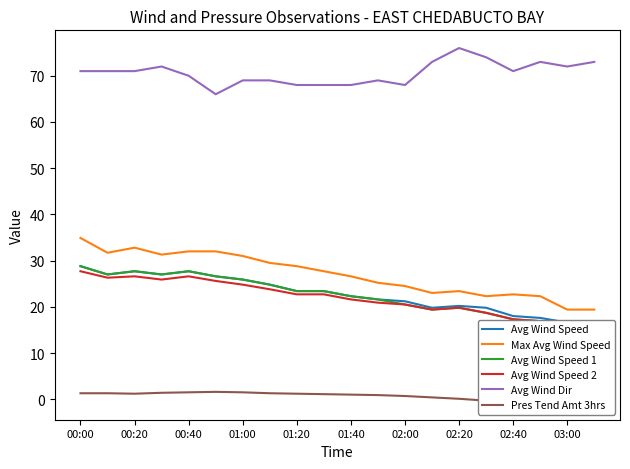

At which category does Max Avg Wind Speed reach its first local peak?

00:20